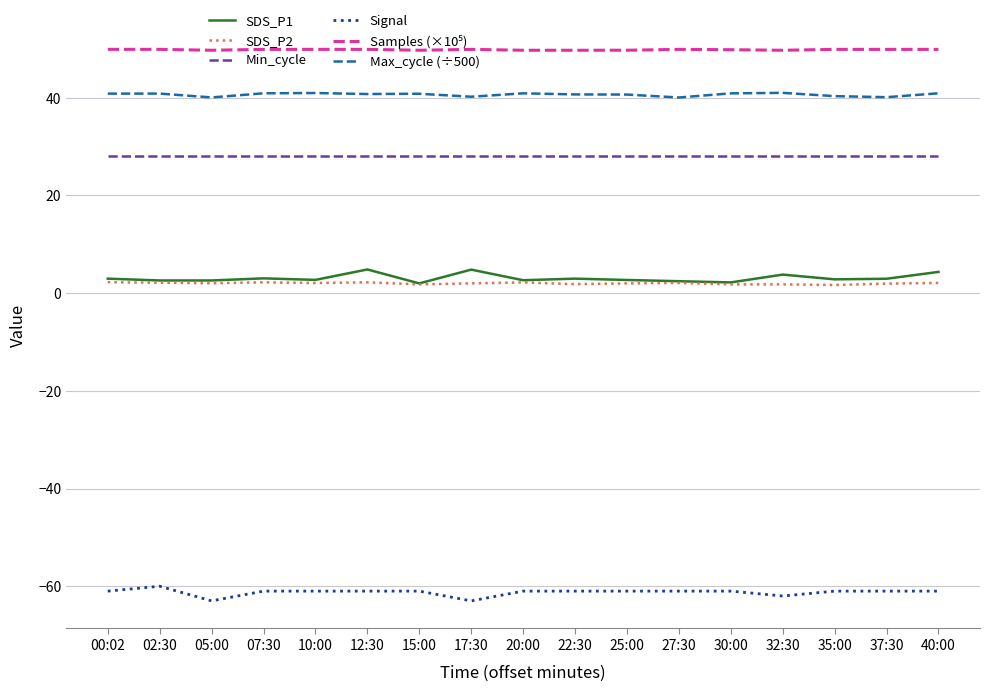

The value of Min_cycle at 17:30 is 28.0. True or false?

True